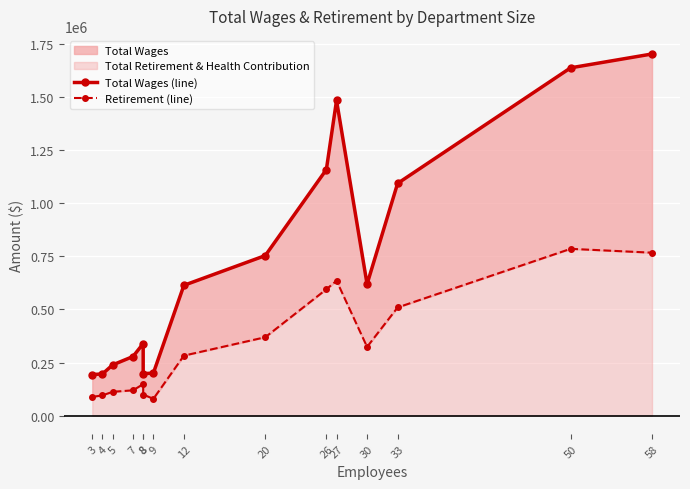

How many interior local peaks does the Total Wages (line) series have?

2